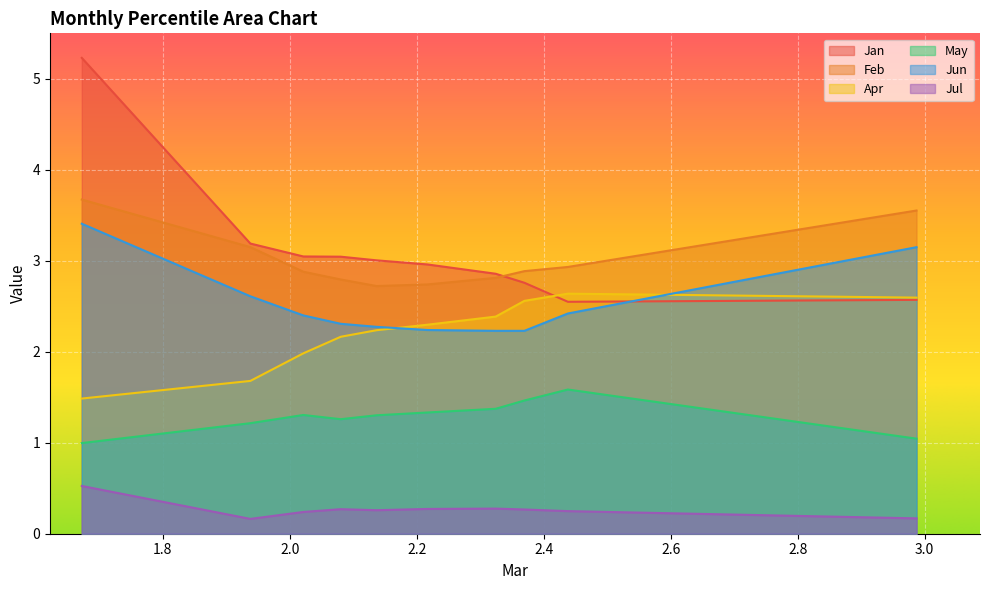

How many interior local peaks does the Jul series have?

2